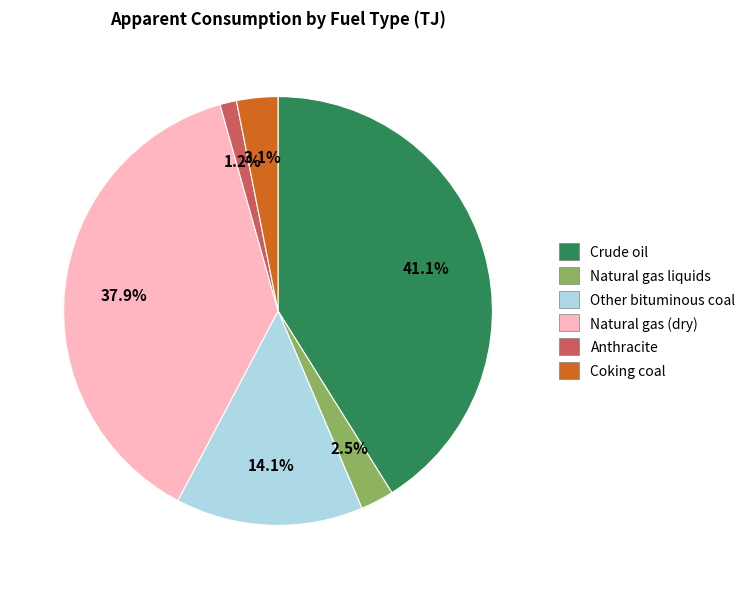

What portion of the pie excludes Natural gas liquids?

97.5%